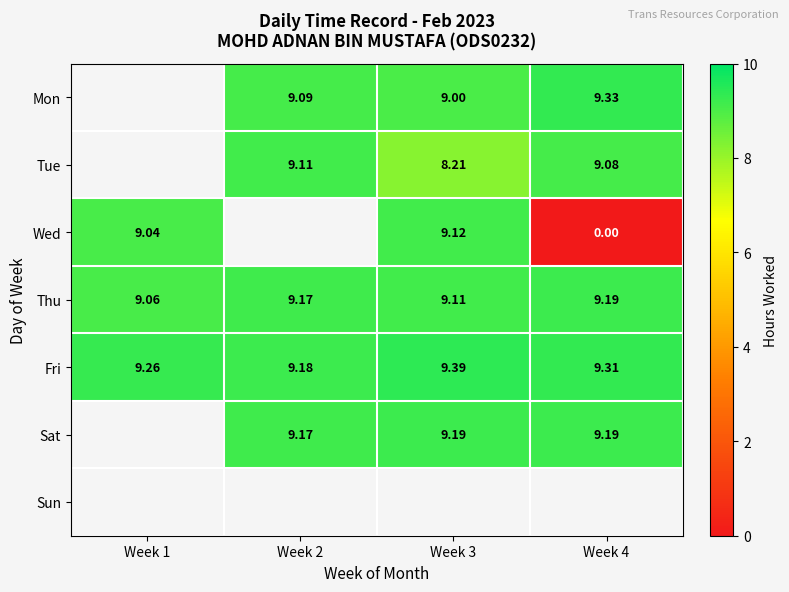

What is the difference between the second highest and minimum values in the Thu series?

0.1